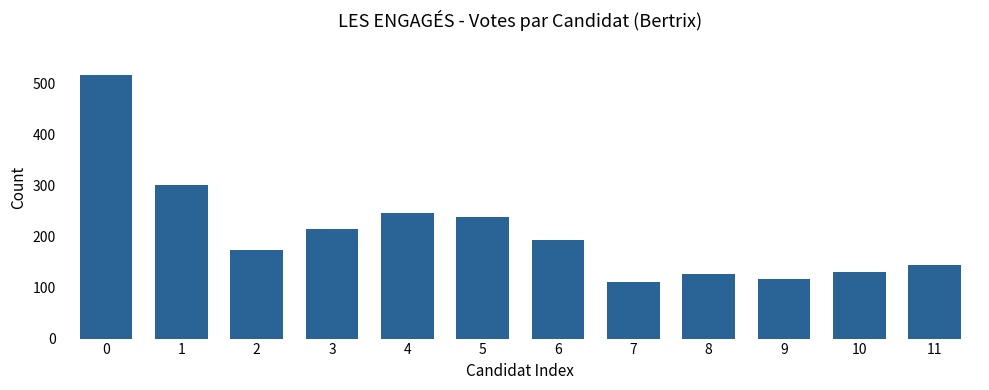

Is it true that the value at 7 is 176?

False